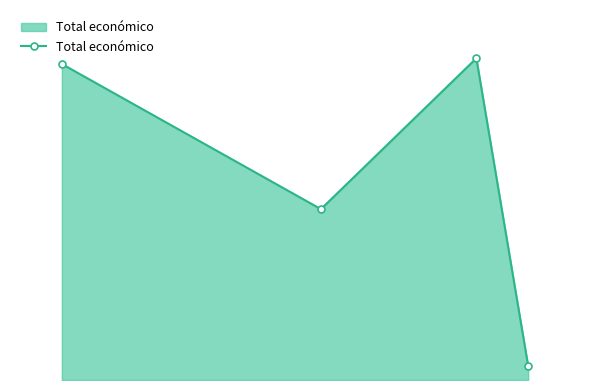

Does the chart have visible grid lines?

No